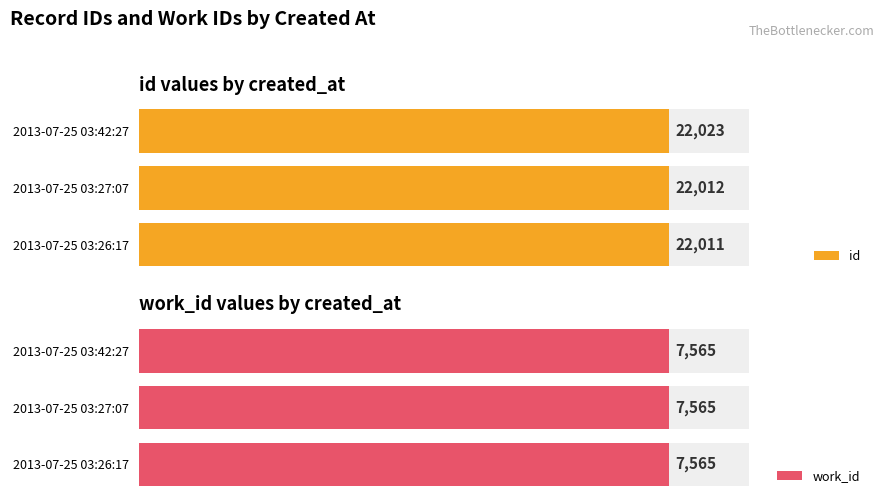

What are all the series names shown in the legend?

id, work_id